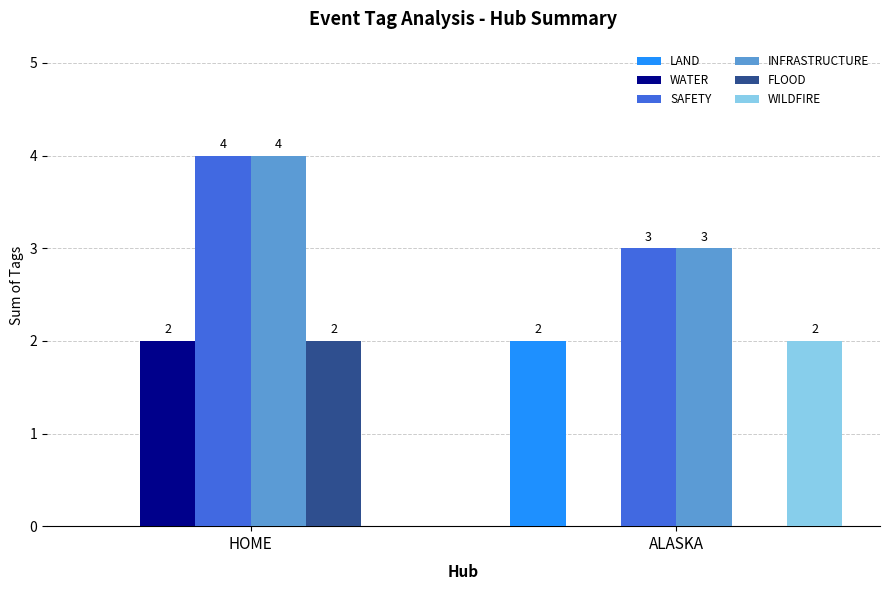

What is the total value across all series at ALASKA?

10